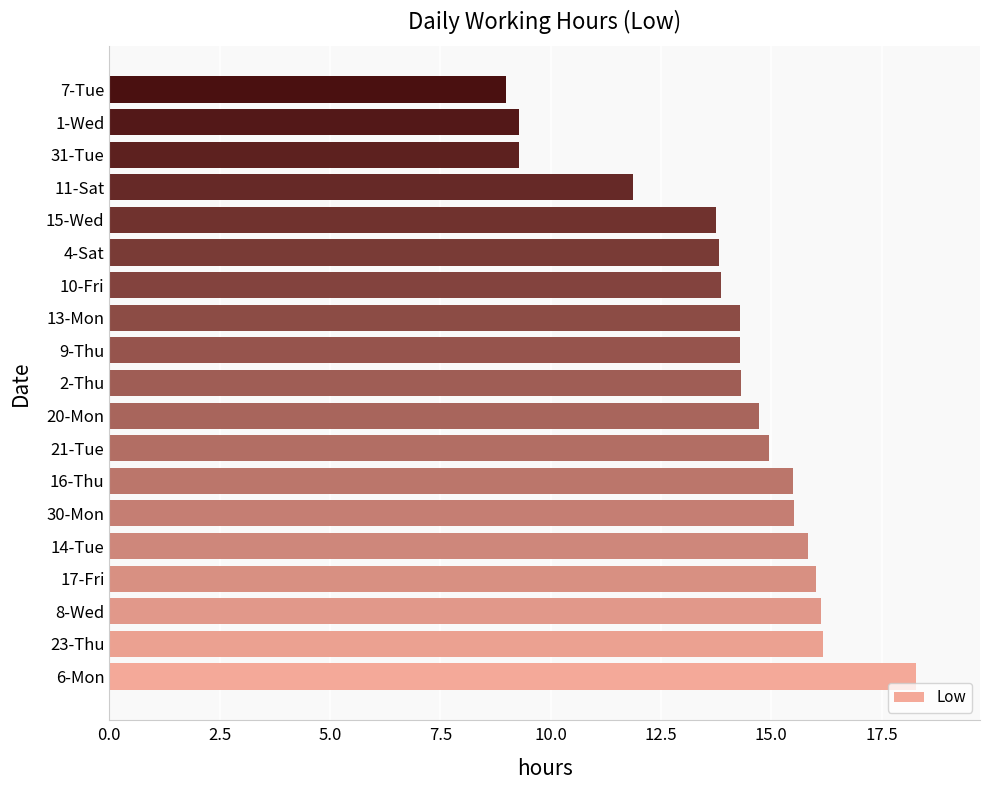

What is the sum of all values?

266.8